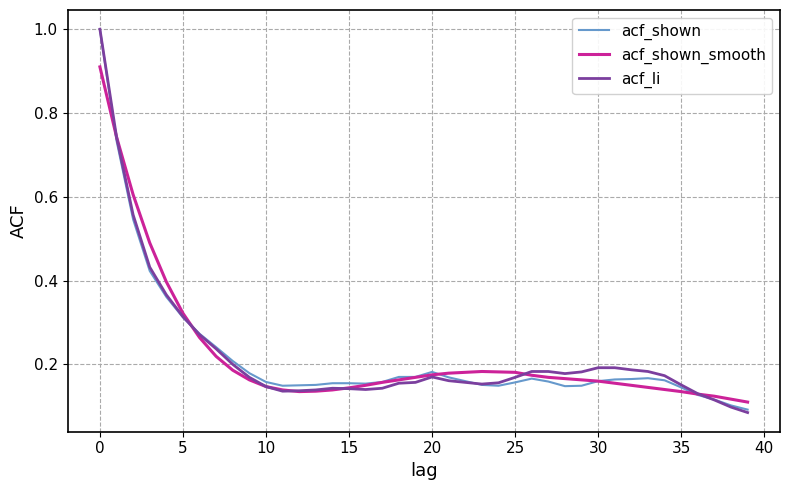

Which series has the widest spread of values?

acf_li